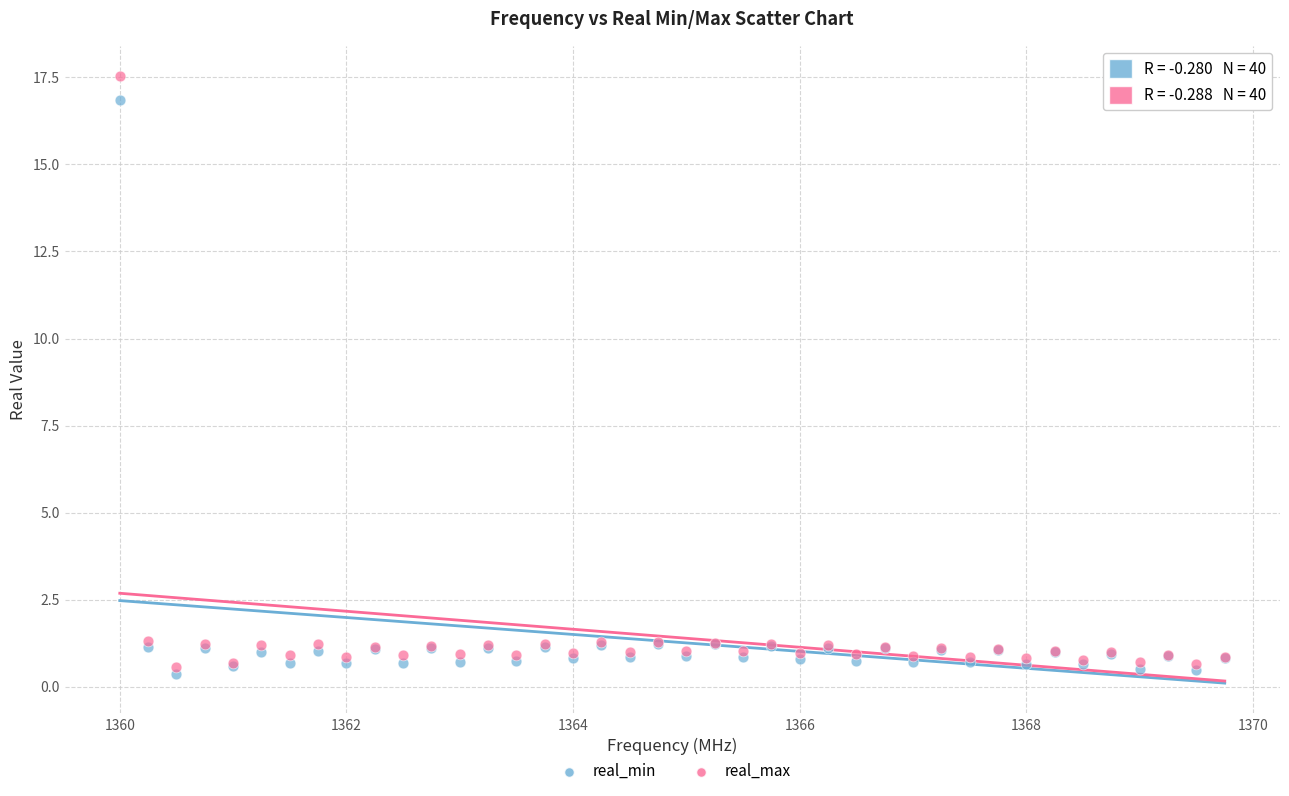

Which series reaches the minimum Y coordinate?

real_min